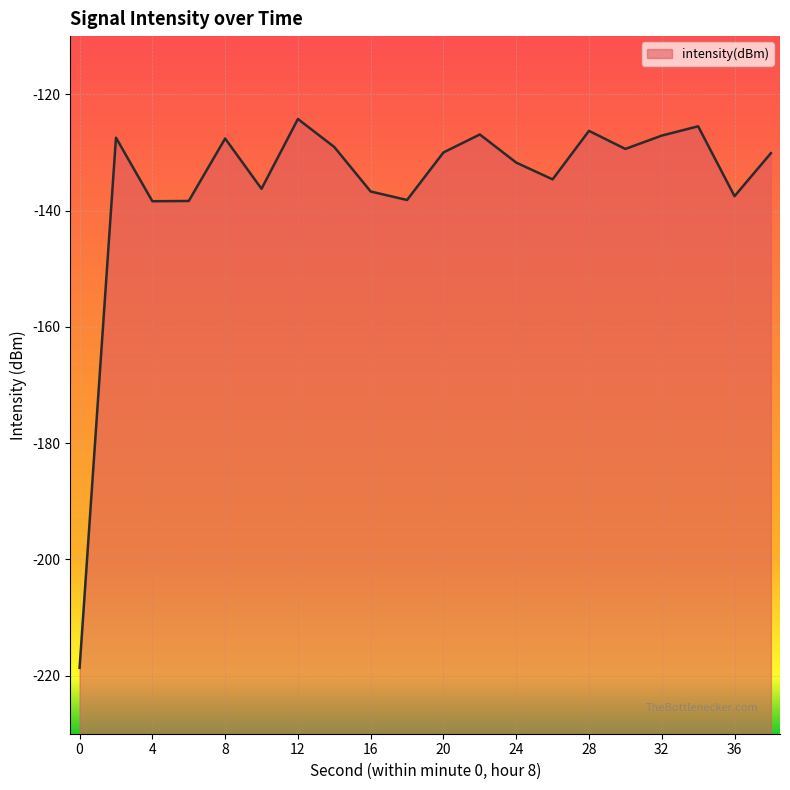

Reading left to right, transcribe all the data shown in this chart.

0=-218.7	2=-127.5	4=-138.4	6=-138.4	8=-127.6	10=-136.3	12=-124.3	14=-129.1	16=-136.7	18=-138.2	20=-130.0	22=-126.9	24=-131.8	26=-134.6	28=-126.3	30=-129.4	32=-127.1	34=-125.5	36=-137.5	38=-130.1